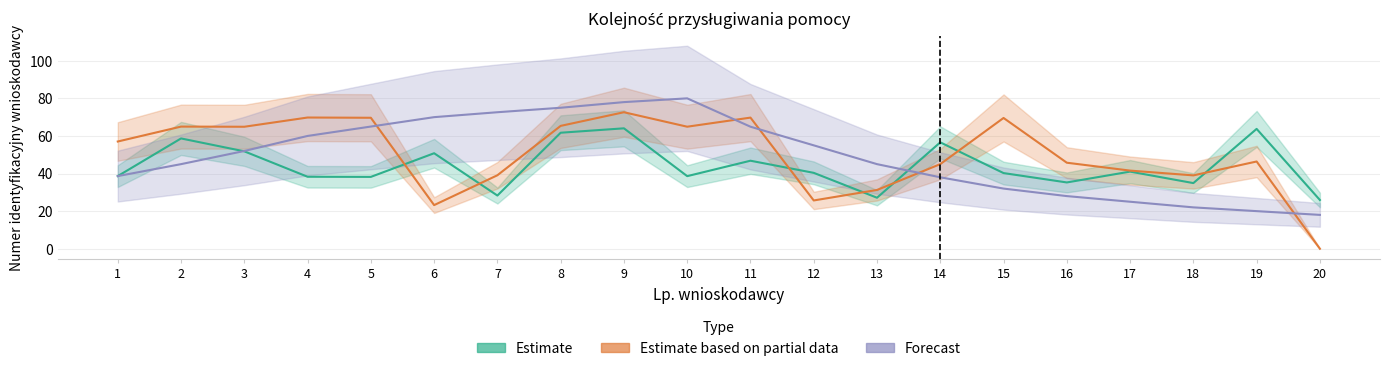

Reading right to left, list all the values displayed in this chart.

Estimate: 20=25.9	19=63.7	18=34.9	17=41.0	16=35.3	15=40.2	14=56.6	13=27.1	12=40.4	11=46.8	10=38.6	9=64.1	8=61.7	7=28.3	6=50.8	5=38.2	4=38.3	3=51.8	2=58.7	1=38.6
Estimate based on partial data: 20=0.0	19=46.4	18=39.0	17=41.6	16=45.8	15=69.6	14=45.0	13=31.3	12=25.7	11=69.8	10=64.9	9=72.6	8=65.4	7=39.1	6=23.2	5=69.7	4=69.8	3=64.9	2=65.0	1=57.0
Forecast: 20=18.0	19=20.0	18=22.0	17=25.0	16=28.0	15=32.0	14=38.0	13=45.0	12=55.0	11=64.9	10=80.0	9=78.0	8=75.0	7=72.6	6=70.0	5=65.0	4=60.0	3=52.0	2=45.0	1=38.6